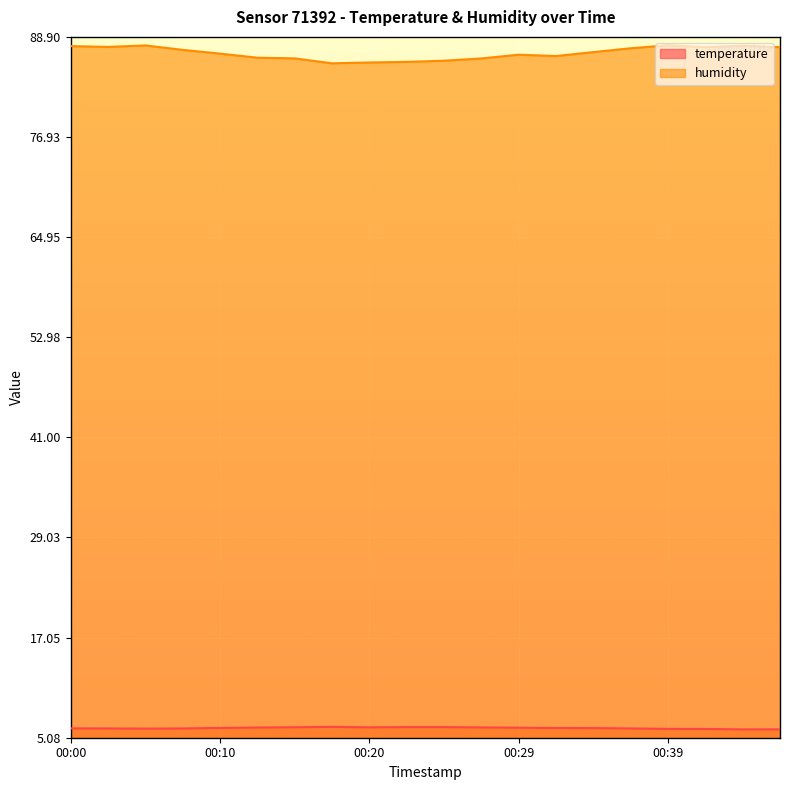

How many data points does each series have?

20